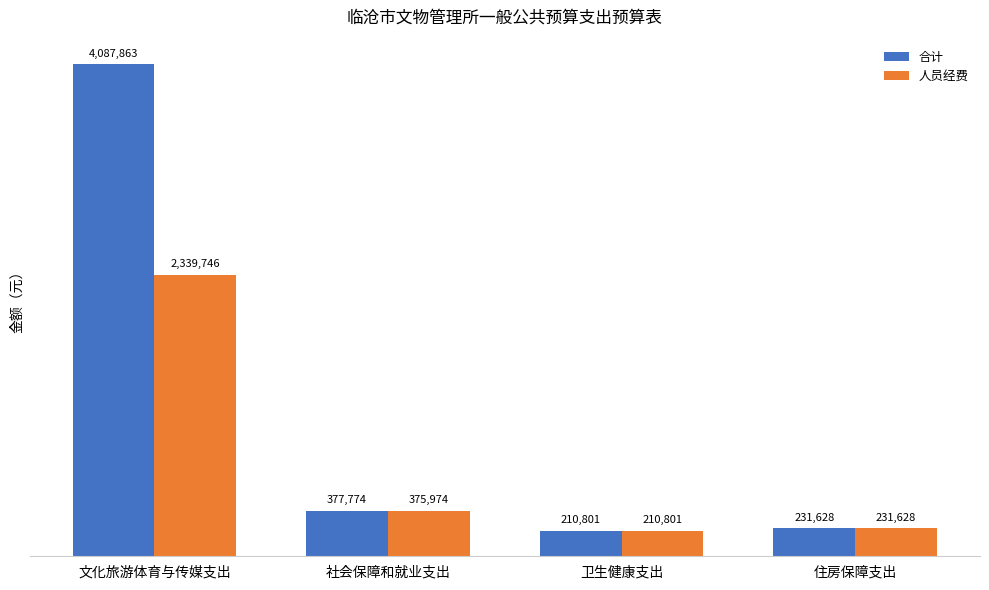

How many groups of bars are there?

4